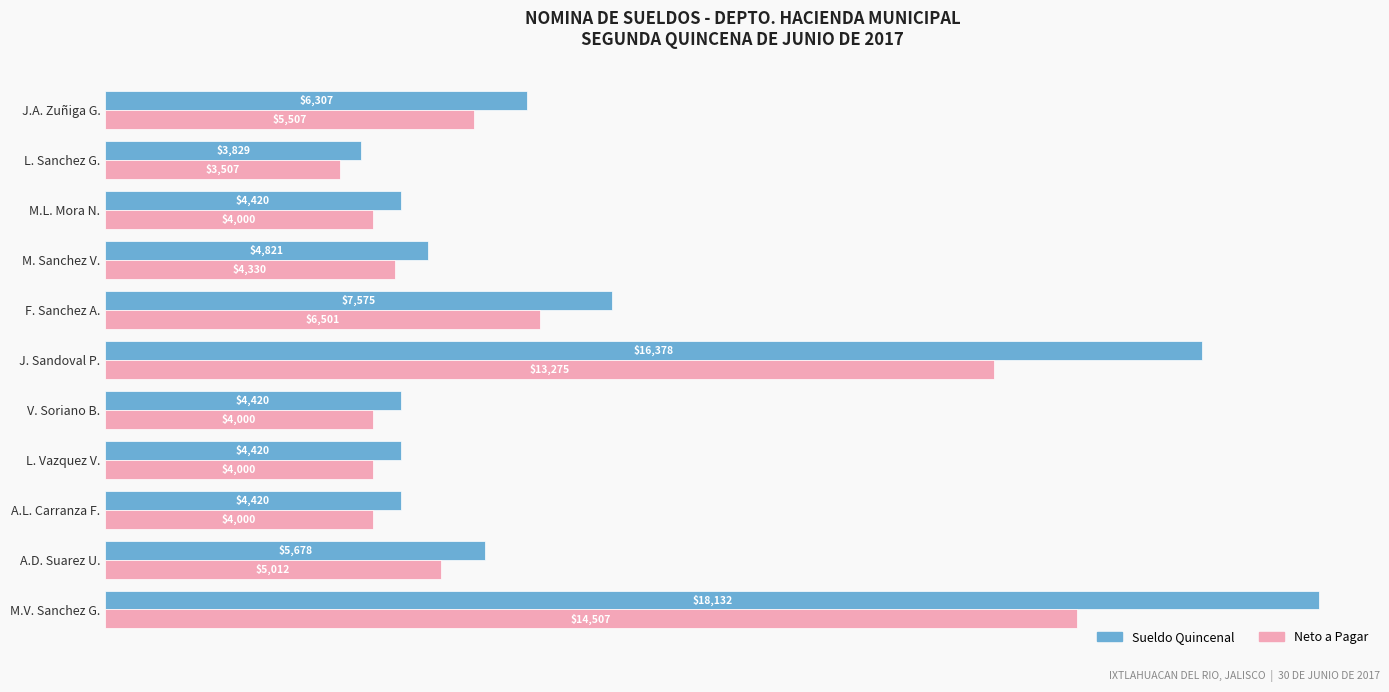

Which series has the largest total across all categories?

Sueldo Quincenal